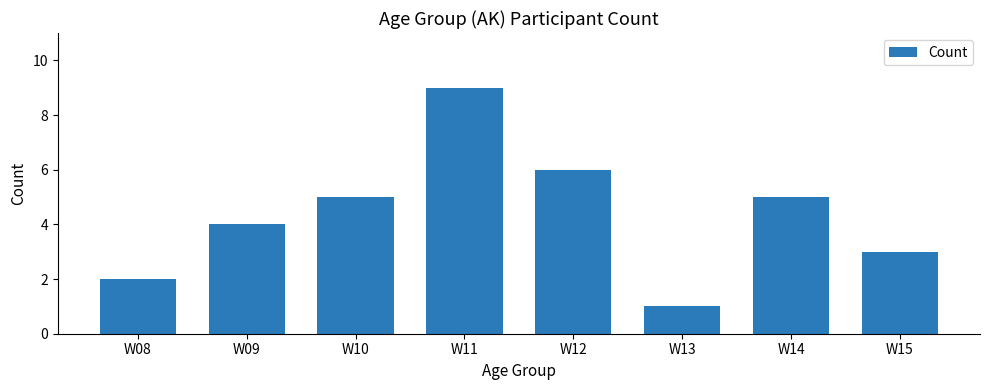

What is the greatest value displayed?

9